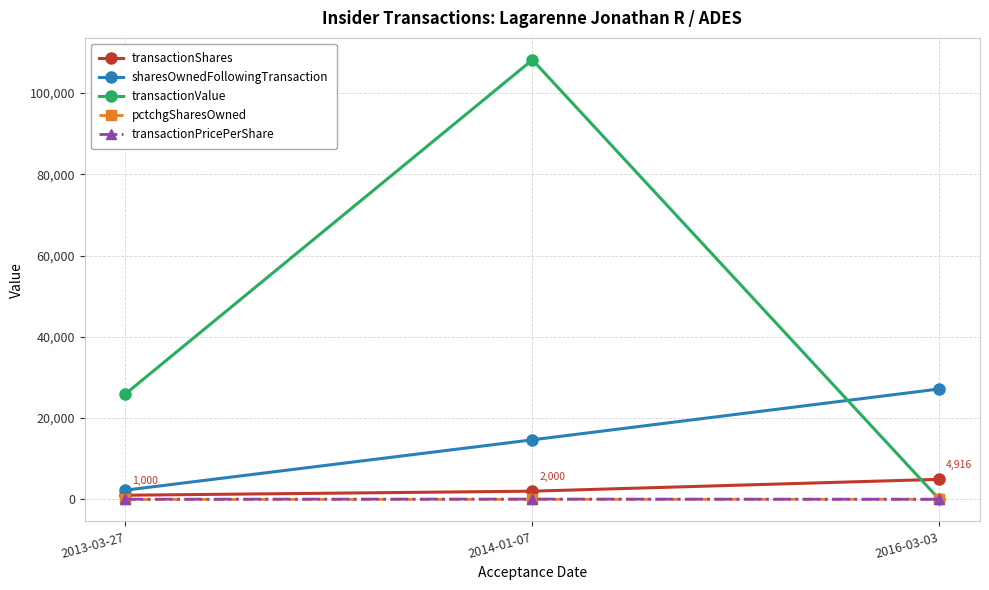

Between 2014-01-07 and 2016-03-03, which series saw the biggest shift?

transactionValue